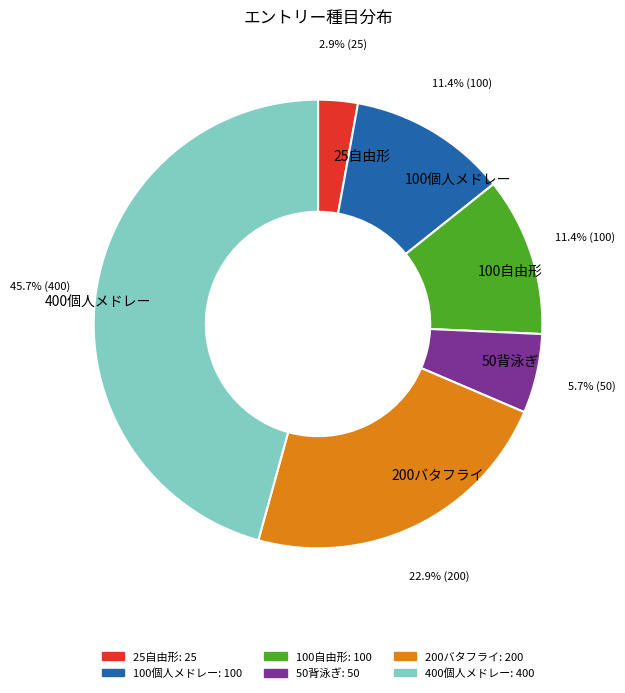

Which category has the smallest portion of the pie?

25自由形